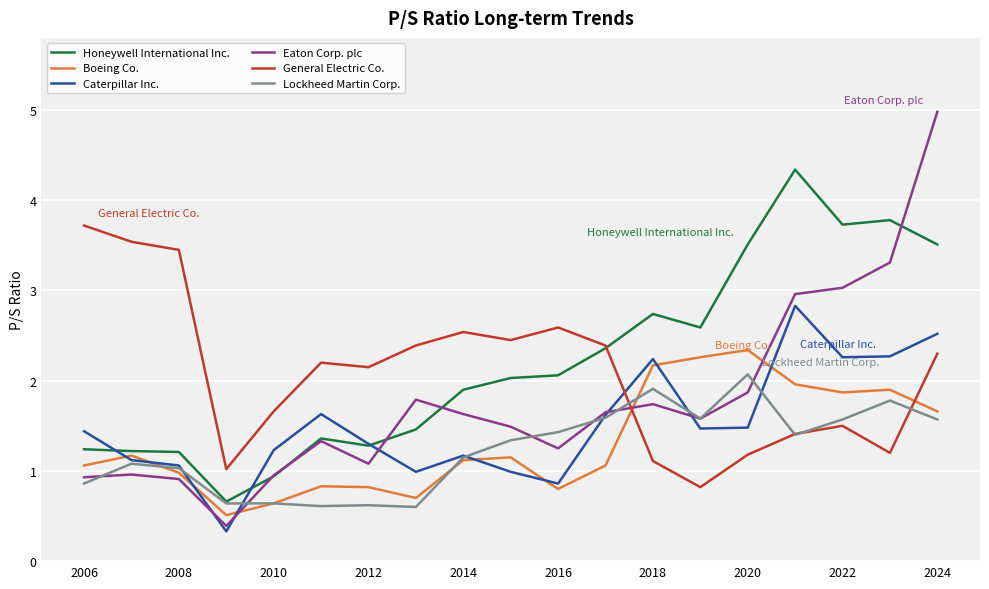

How many interior local valleys does the General Electric Co. series have?

5